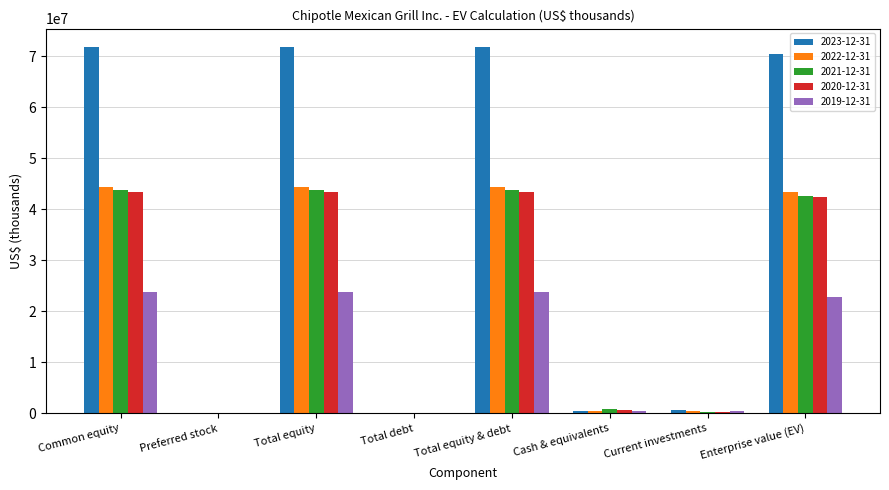

Is the value of 2019-12-31 at Preferred stock greater than the value of 2021-12-31 at Total equity & debt?

No